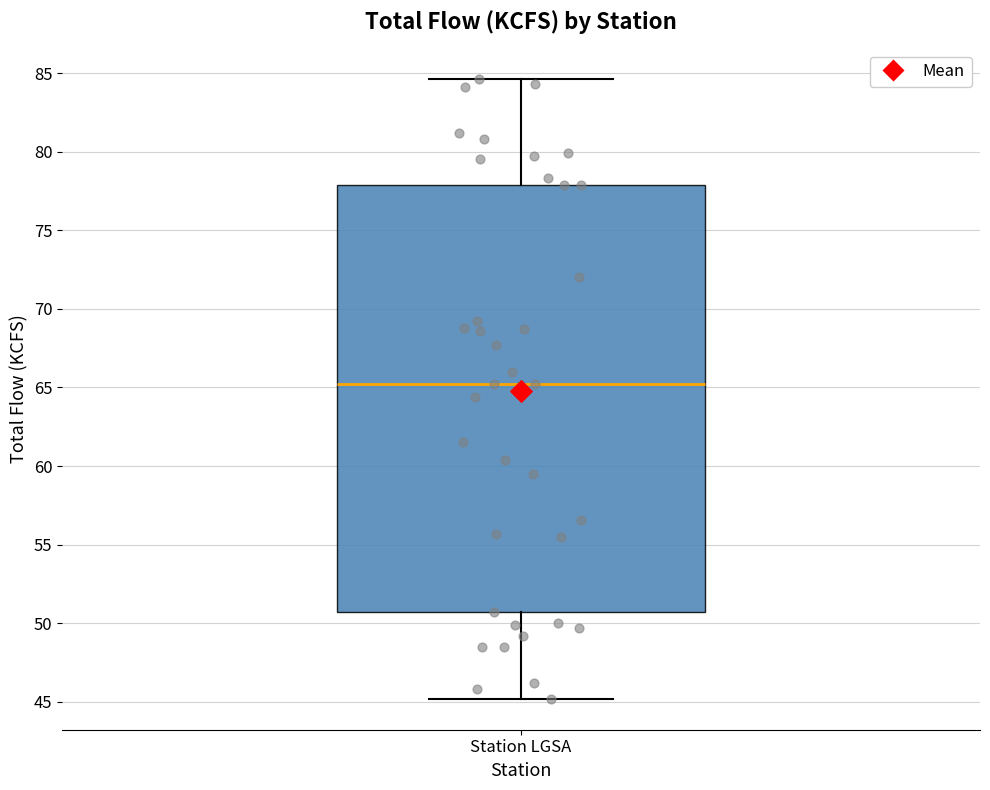

Read this box plot against the y-axis: the position of the median line, the range covered by the box, and the ends of both whiskers. The values are not printed on the chart, so give them approximately, as read against the axis.

median 65.0, box 50.5 to 78.0, whiskers 45.0 to 84.5